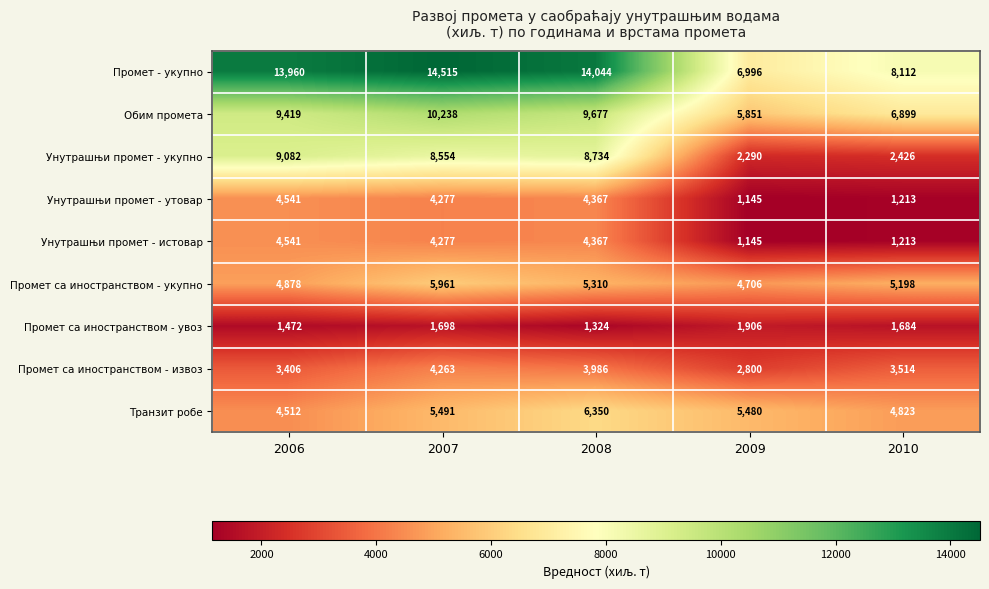

At which category does the chart reach its peak across all series?

2007